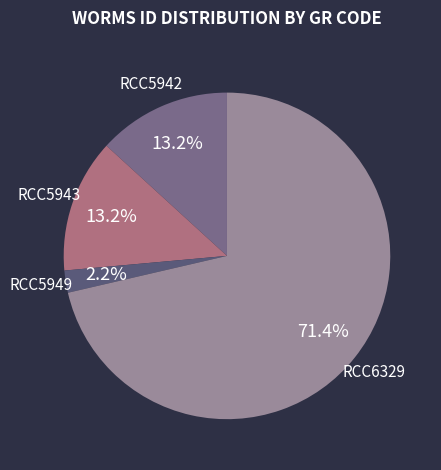

The RCC6329 slice represents 84% of the pie. True or false?

False